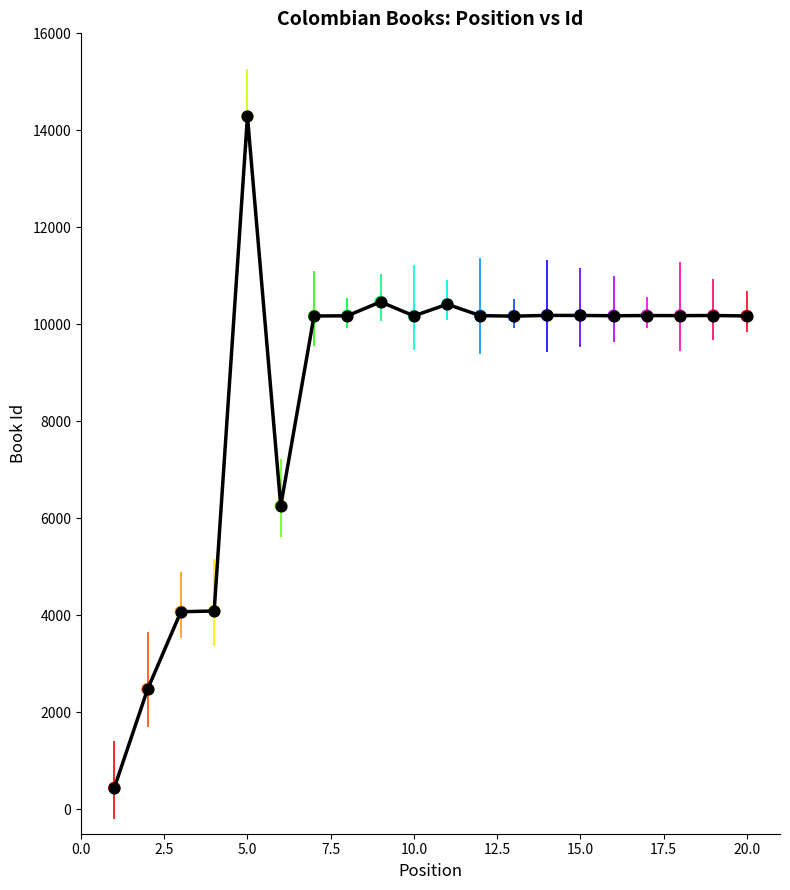

What is the minimum value shown in the chart?

446